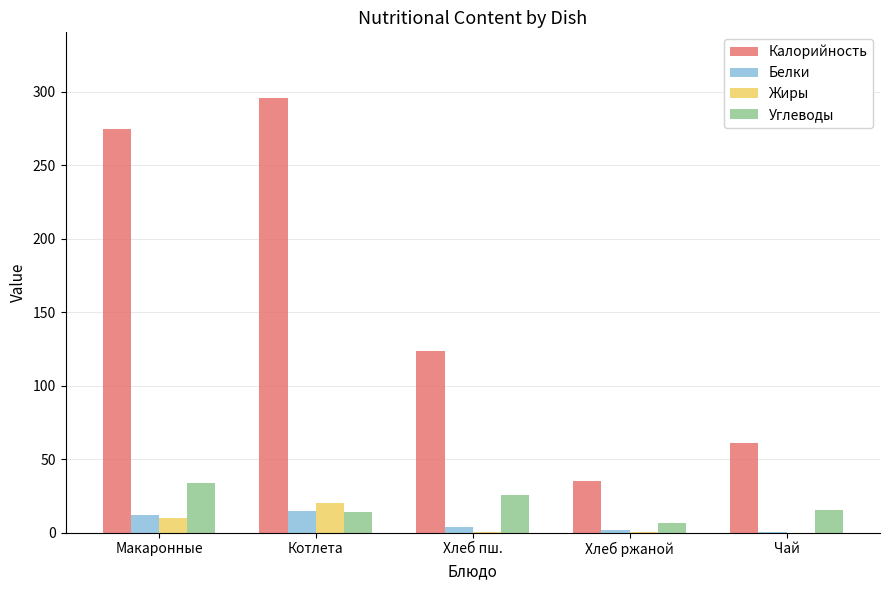

Is the value of Белки at Чай greater than the value of Калорийность at Чай?

No